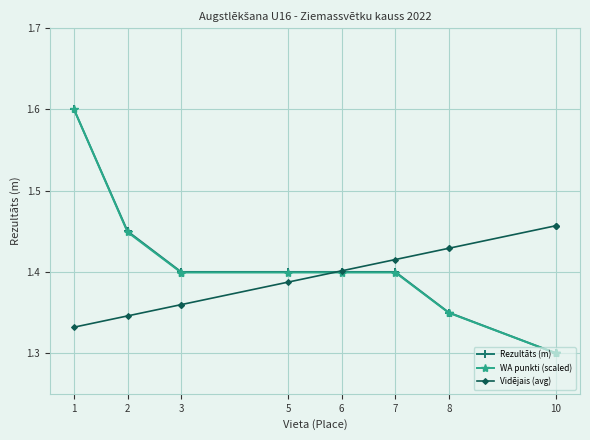

Is it true that Rezultāts (m) equals 0.9 at 2?

False